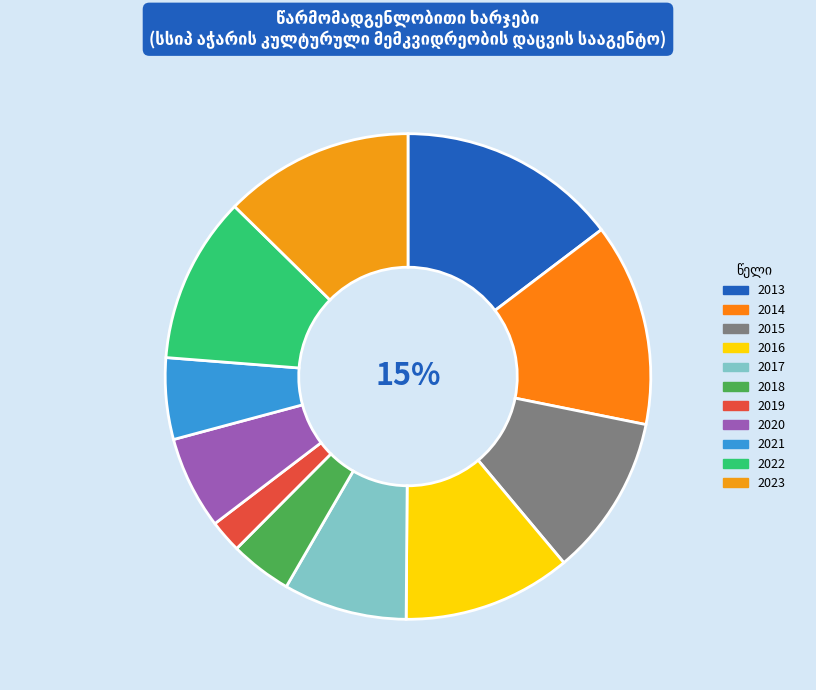

How many slices are in this pie chart?

11